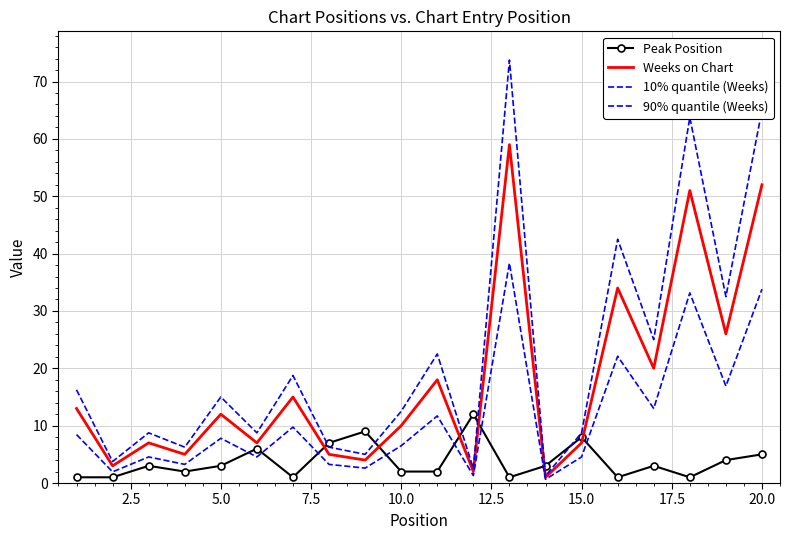

What is the average value of the 10% quantile (Weeks) series?

11.4